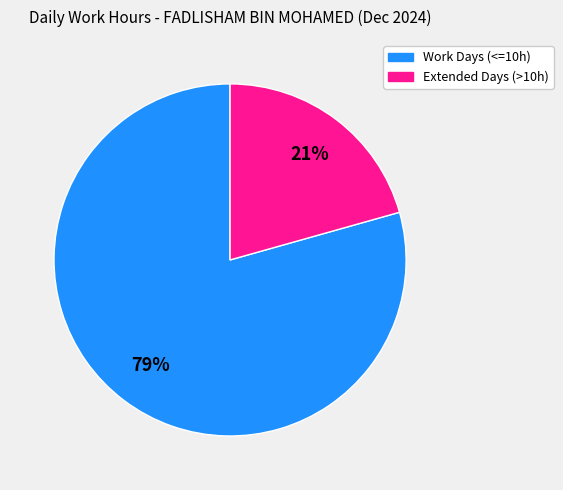

Is there a majority slice in this chart?

Yes